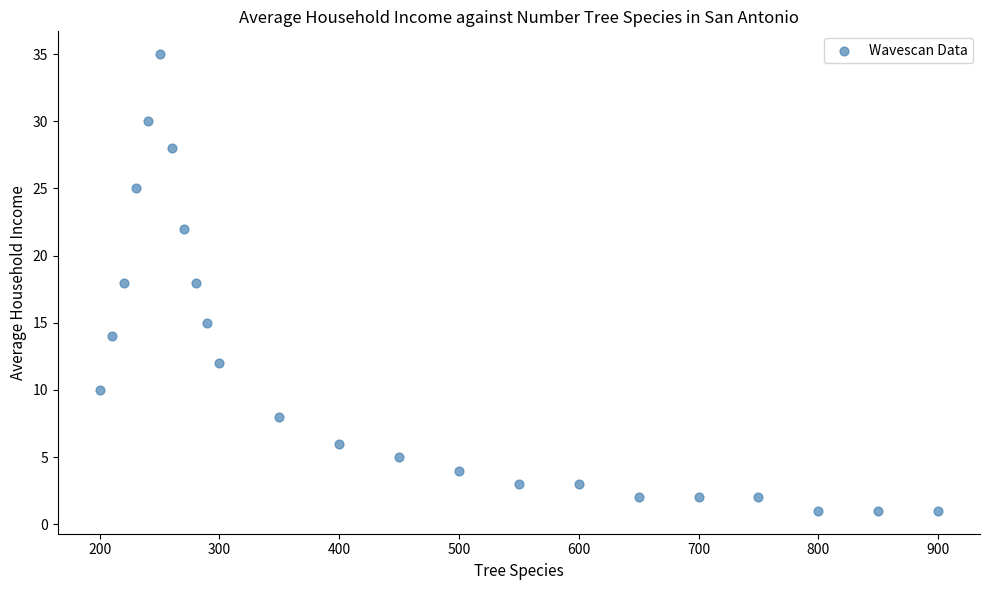

What is the range of X values (max minus min)?

700